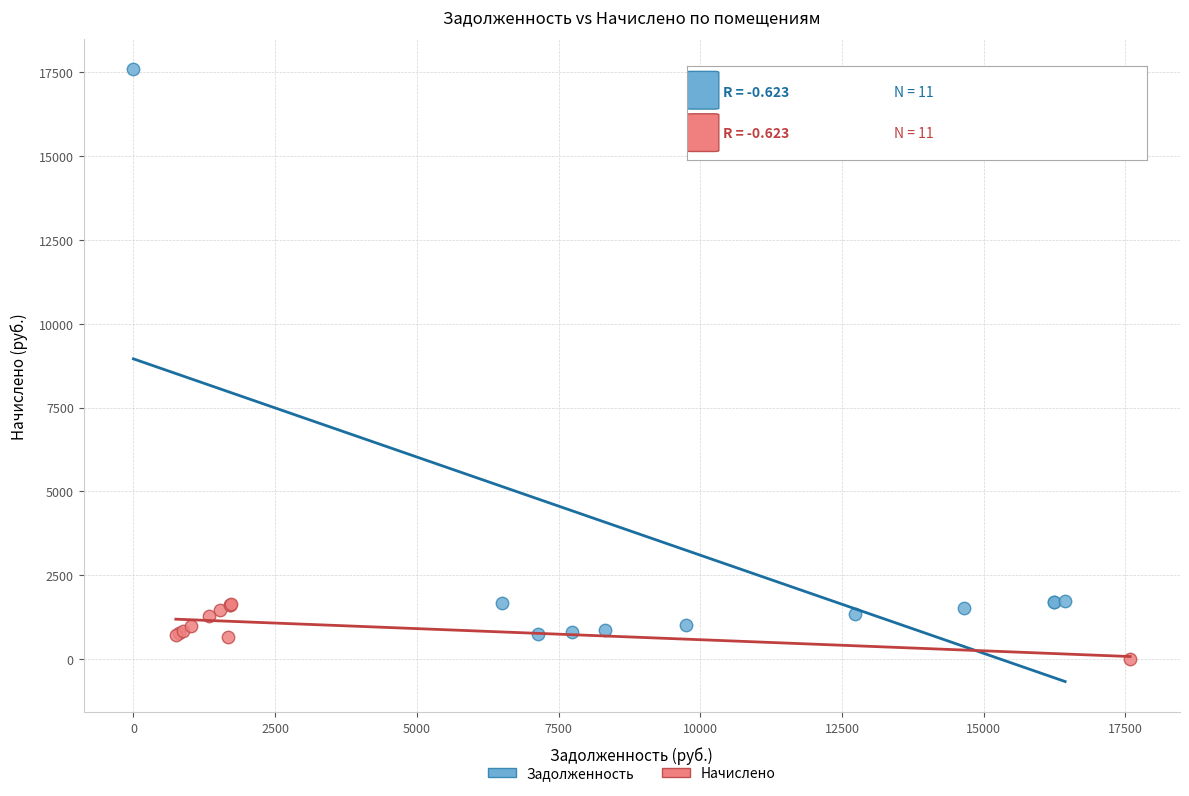

Which series has the largest Y range (max minus min)?

Задолженность